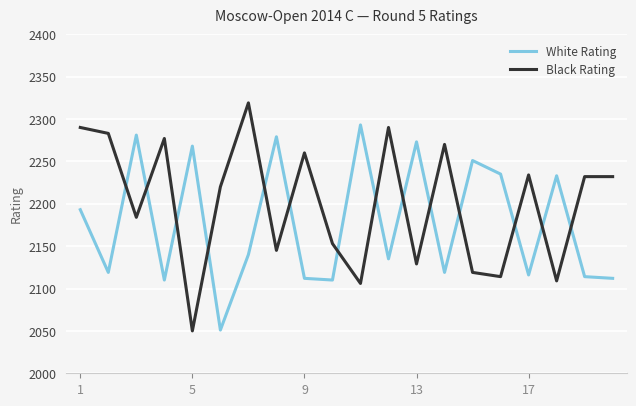

Which series has the largest total across all categories?

Black Rating